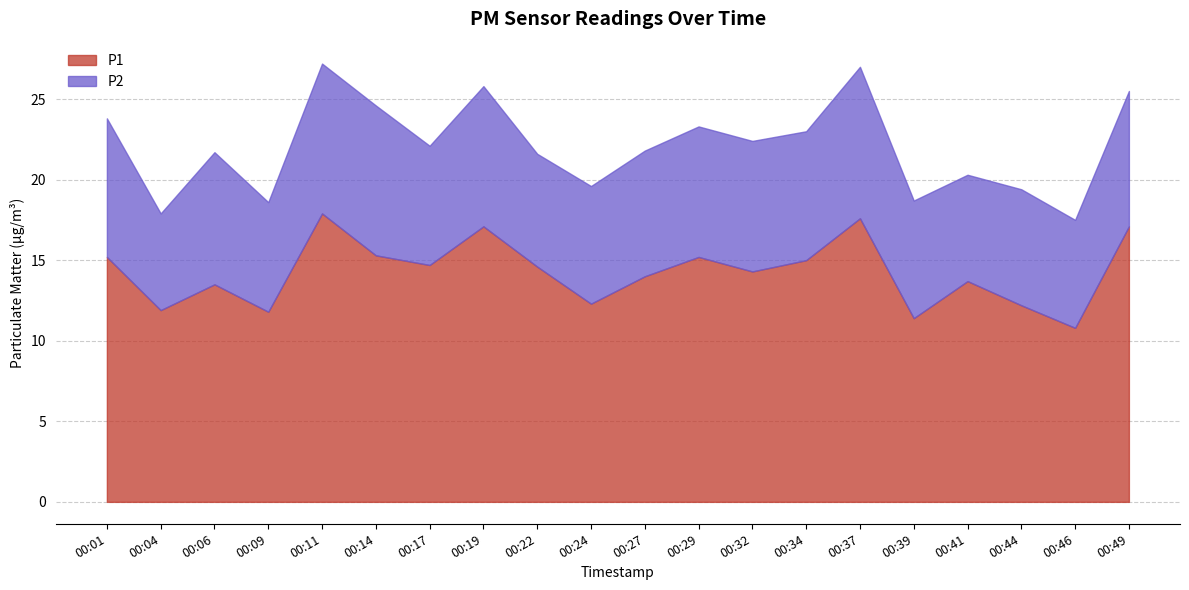

True or false: the data shows 26.9 at 00:11.

False